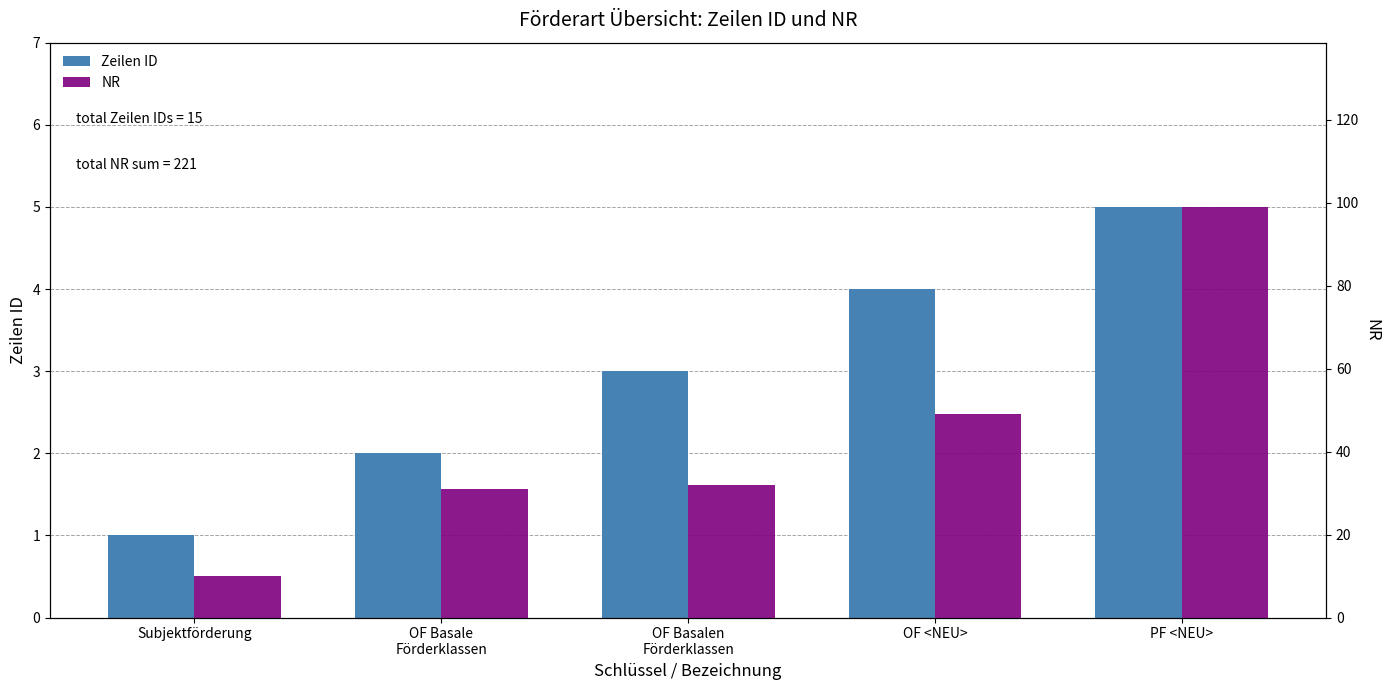

What is the average value of the Zeilen ID series?

3